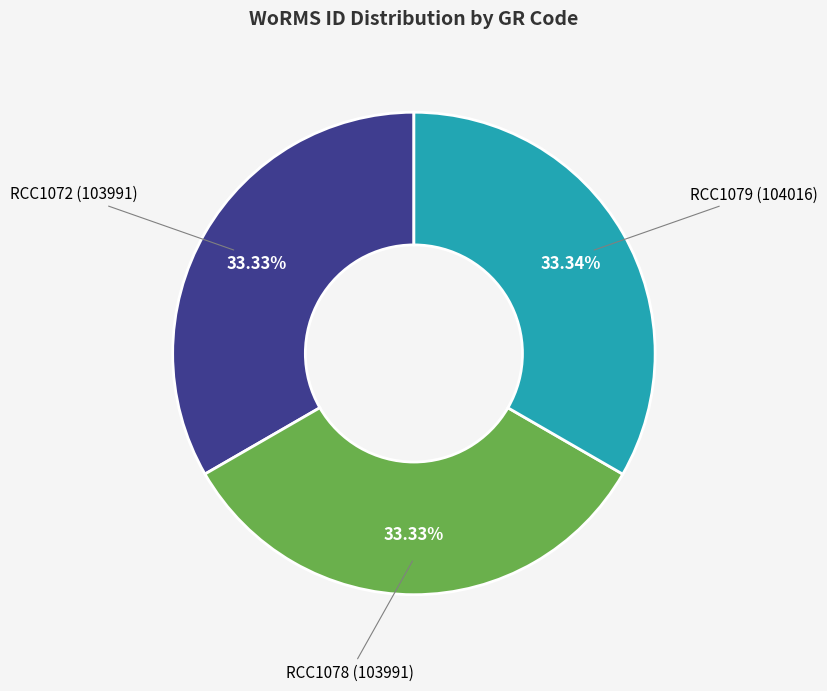

Approximately how many times larger is the value at RCC1072 compared to RCC1079?

1.0